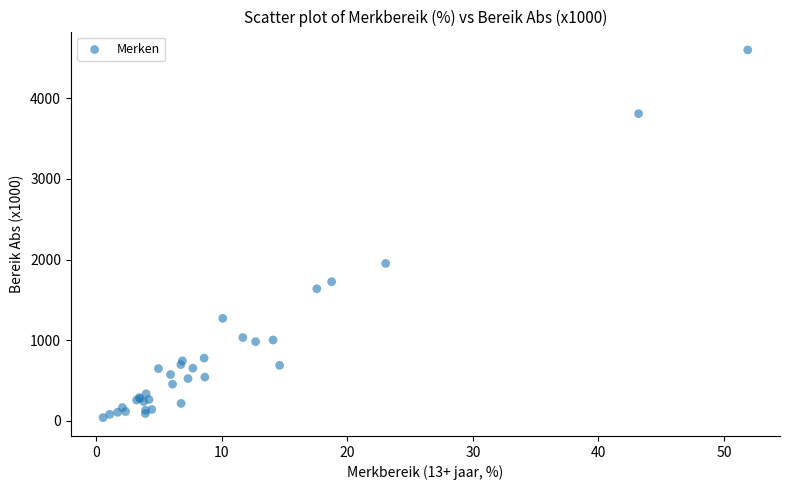

What Y value in the scatter plot is closest to 2319?

1952.2